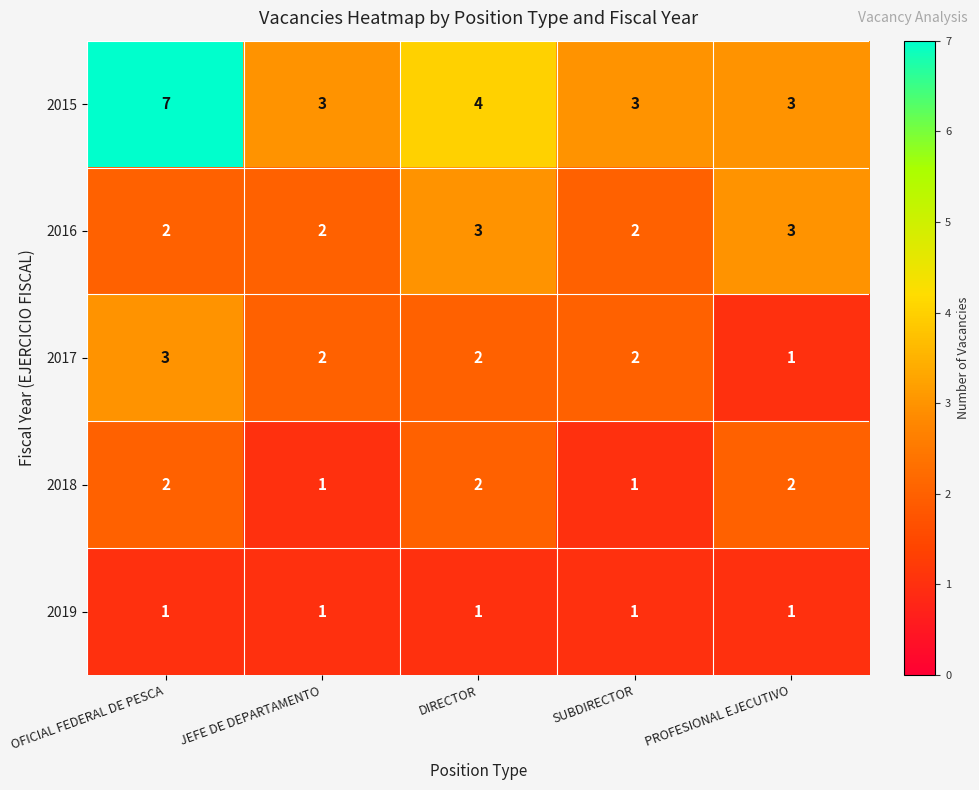

What is the total value across all series at JEFE DE DEPARTAMENTO?

9